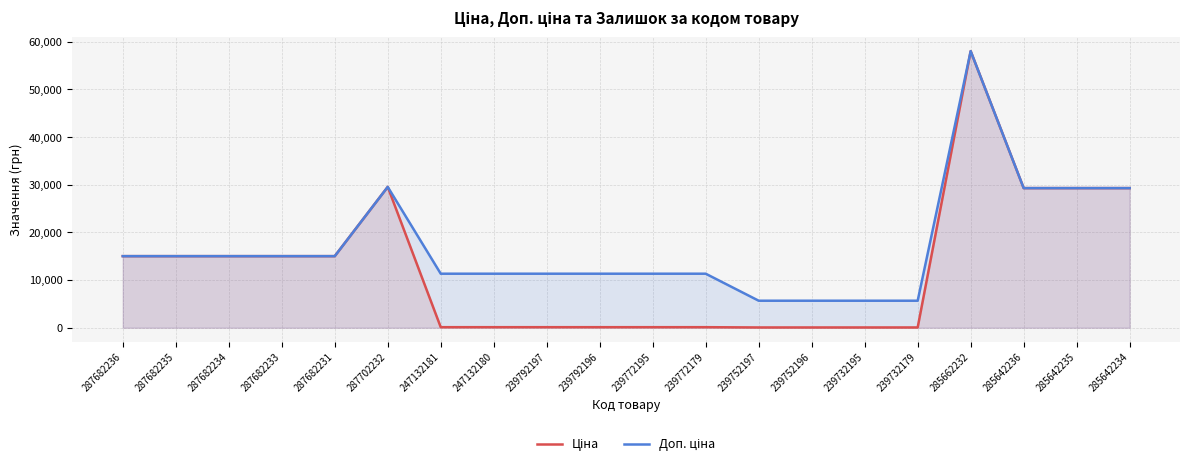

What is the maximum value shown in the chart?

58037.0